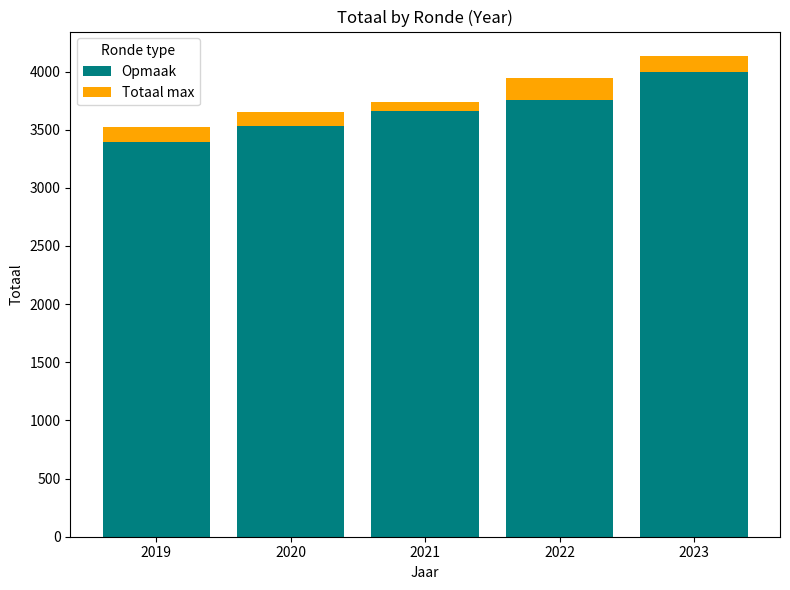

Reading left to right, list the values for the Opmaak series.

3392	3533	3661	3758	3997